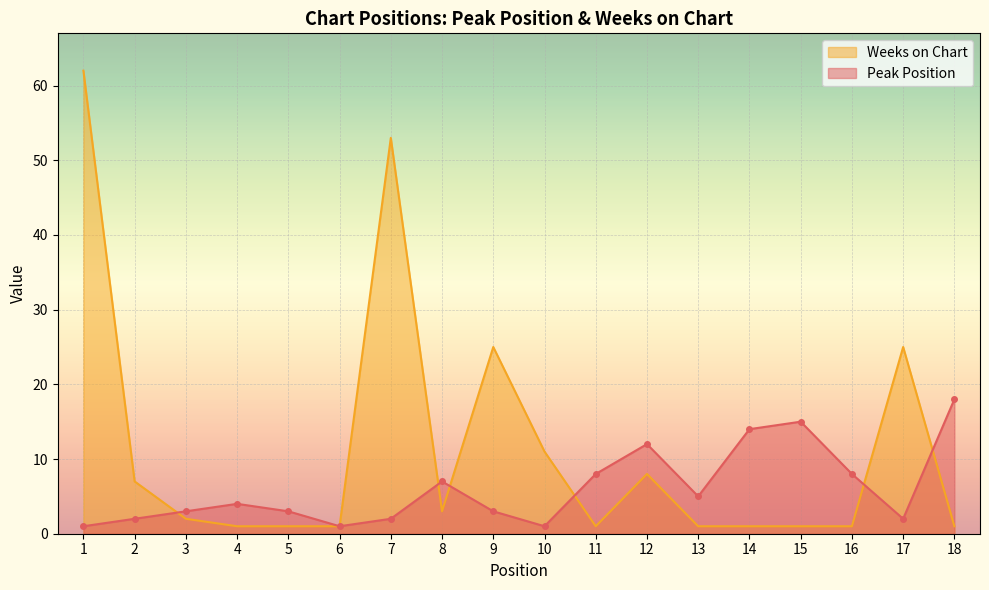

Which series has the largest total across all categories?

Weeks on Chart